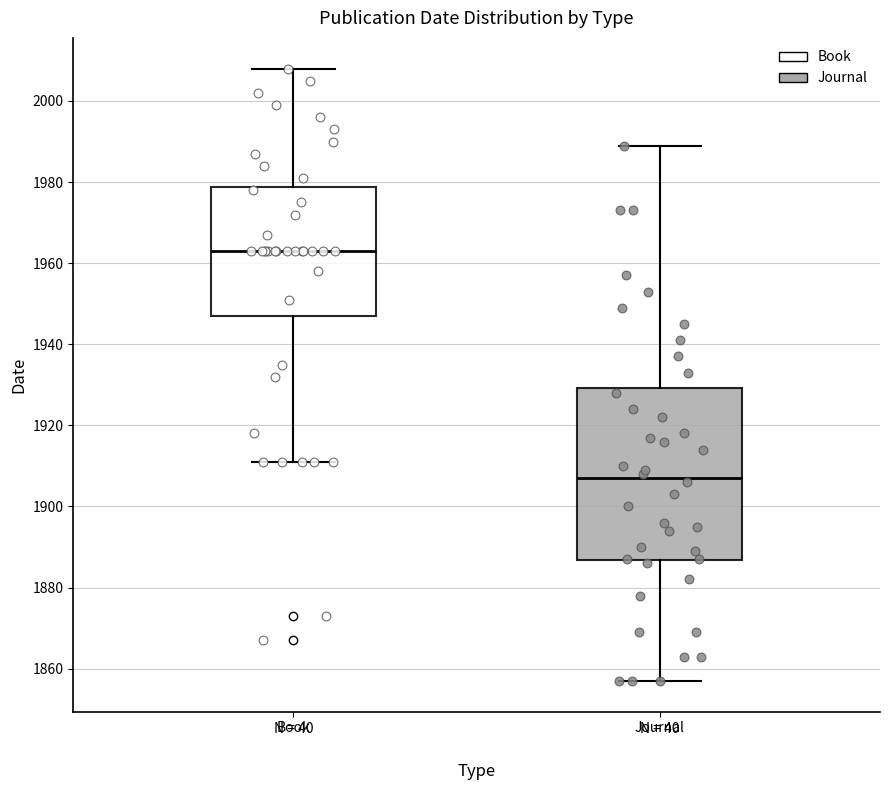

Reading left to right, read every box against the y-axis: the position of its median line, the range the box covers, and the ends of its whiskers. The values are not printed on the chart, so give them approximately, as read against the axis.

Book: median 1964, box 1948 to 1978, whiskers 1912 to 2008
Journal: median 1908, box 1886 to 1930, whiskers 1858 to 1990